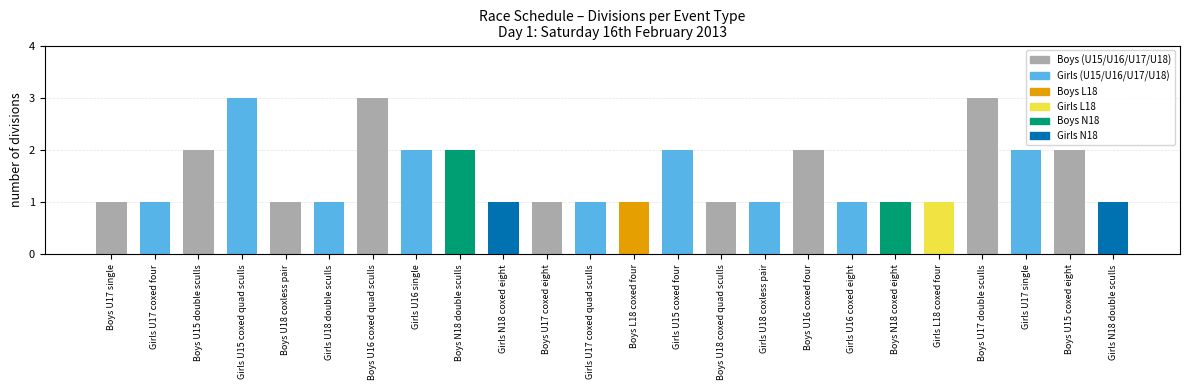

What is the maximum value shown in the chart?

3